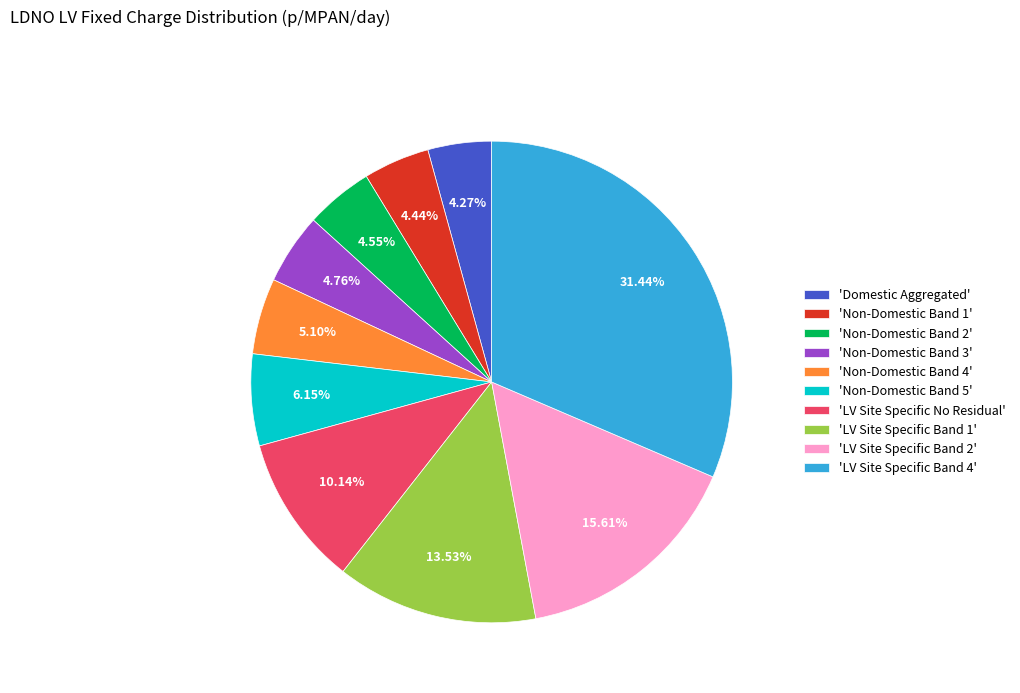

Between 'Non-Domestic Band 2' and 'Non-Domestic Band 5', which is larger?

'Non-Domestic Band 5'